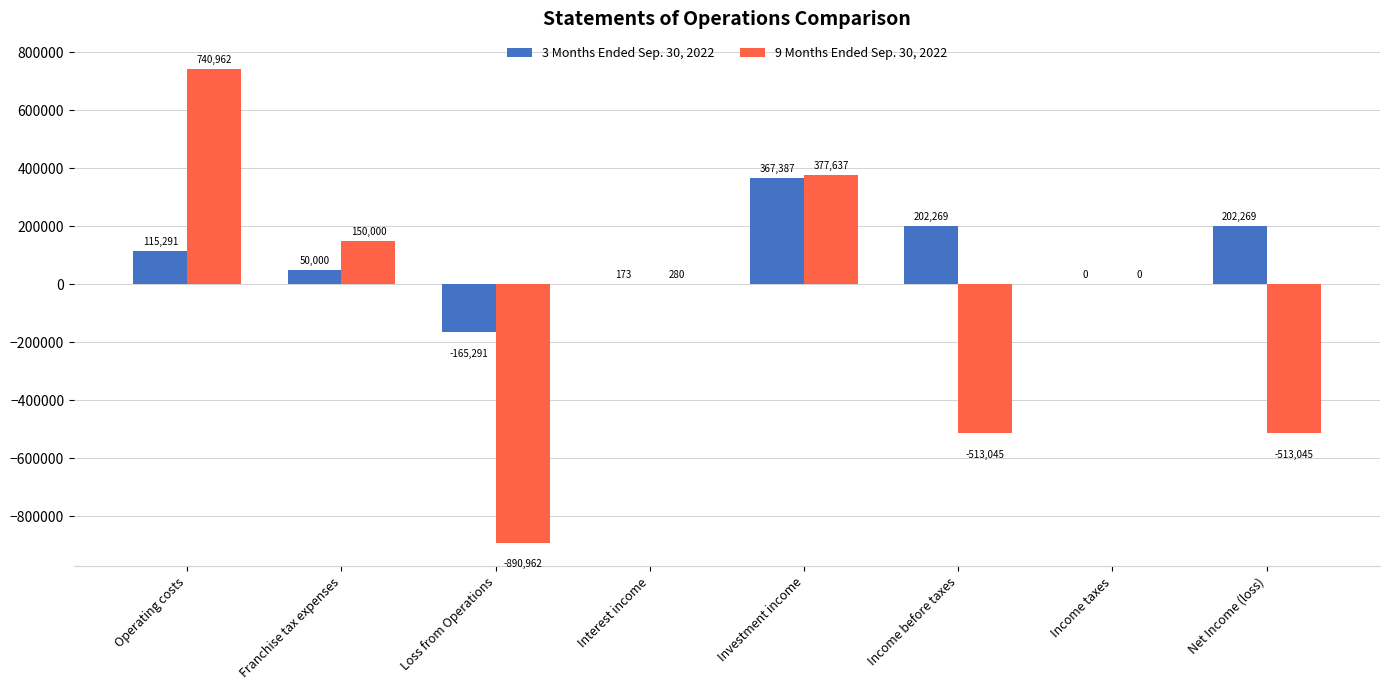

How many groups of bars are there?

8